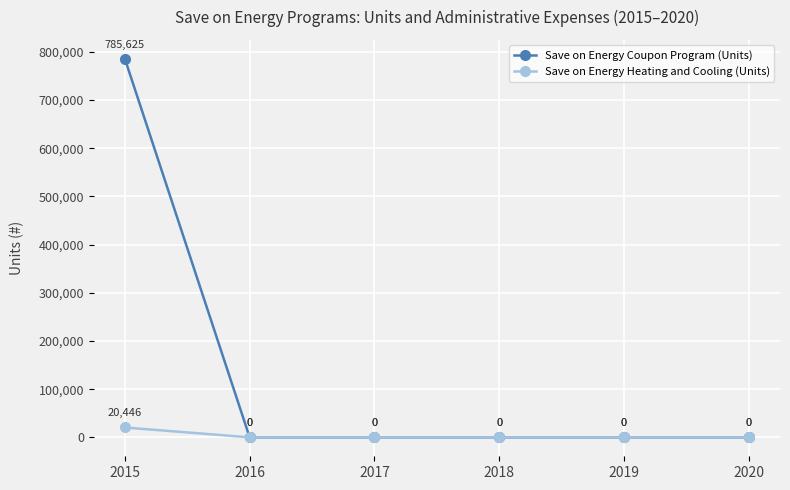

True or false: Save on Energy Heating and Cooling (Units) has more than 1 points higher than both neighbors.

False